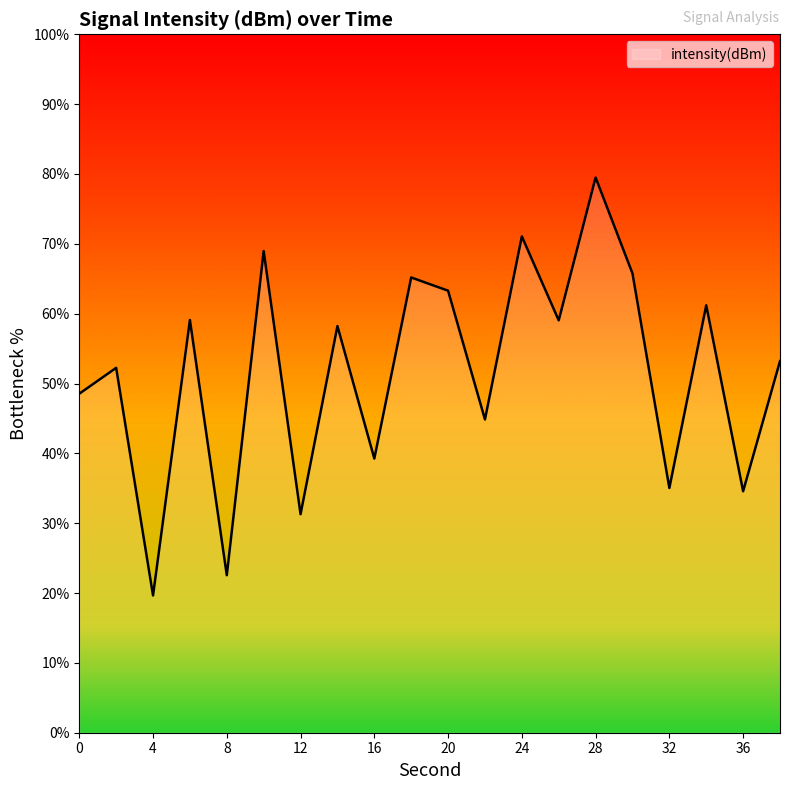

What is the difference between the maximum and minimum values?

59.8